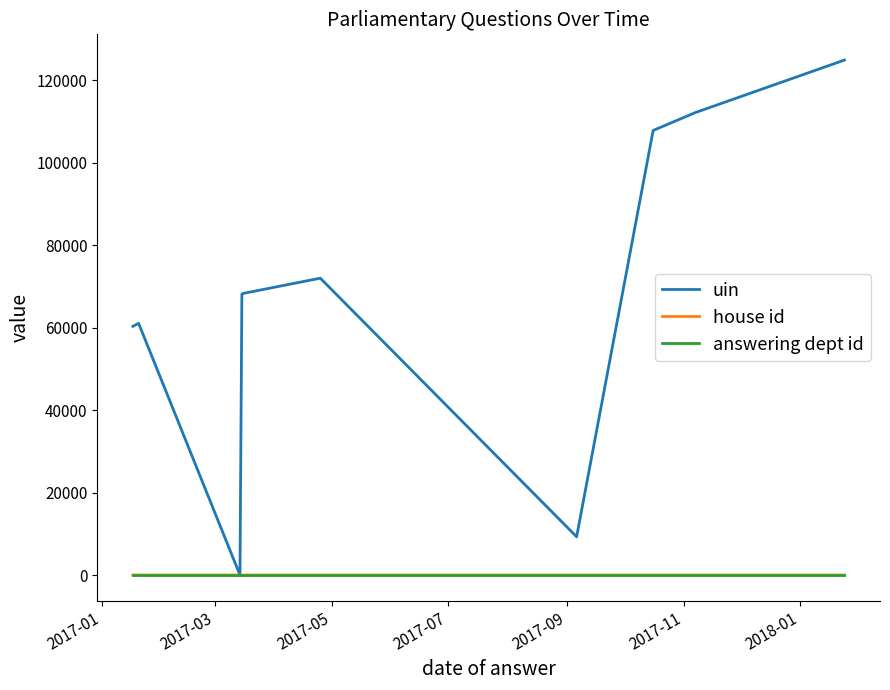

Which series has the largest total across all categories?

uin